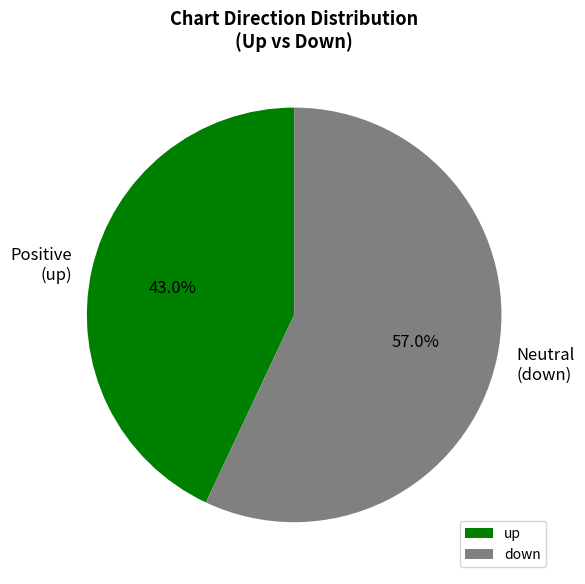

Combined, do up and down account for over 50%?

Yes